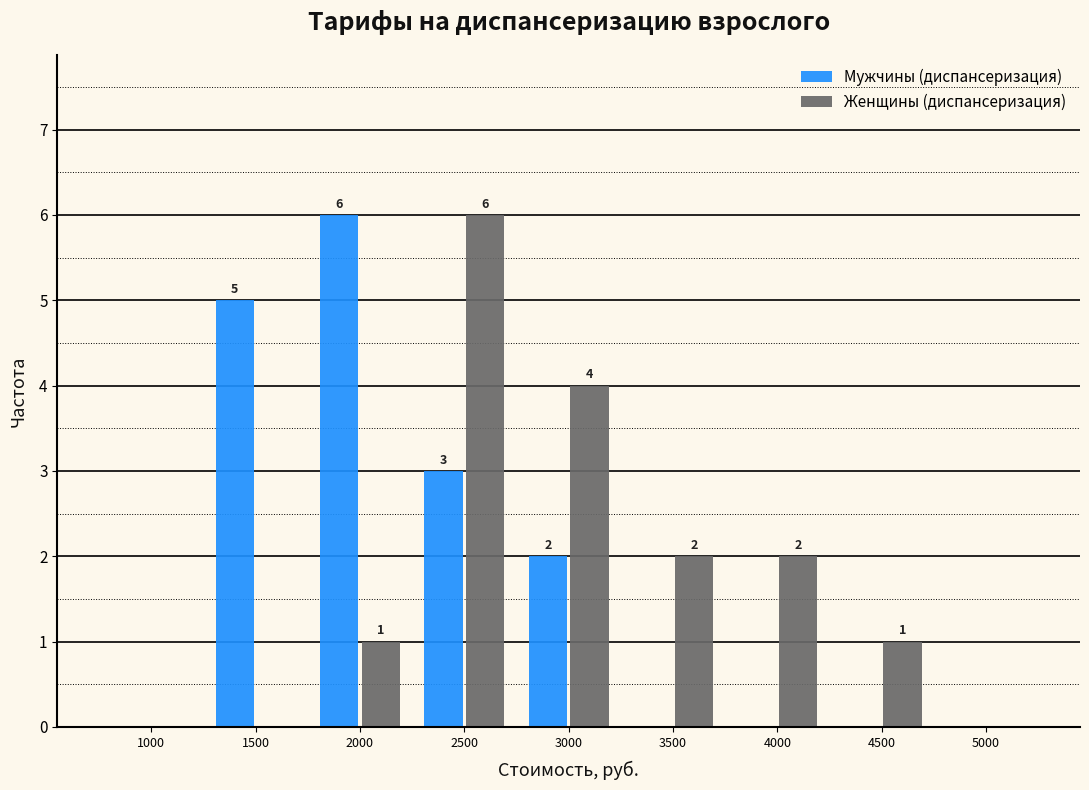

Reading left to right, extract all data points from this chart.

Мужчины (диспансеризация): 1000=0	1500=5	2000=6	2500=3	3000=2	3500=0	4000=0	4500=0	5000=0
Женщины (диспансеризация): 1000=0	1500=0	2000=1	2500=6	3000=4	3500=2	4000=2	4500=1	5000=0